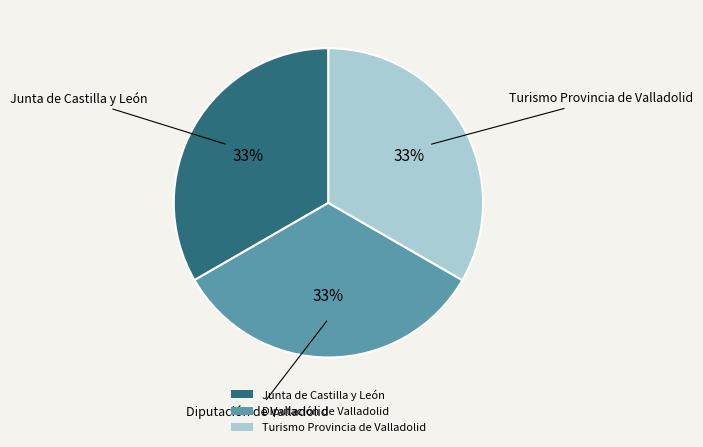

Is there any slice that represents more than half of the pie?

No